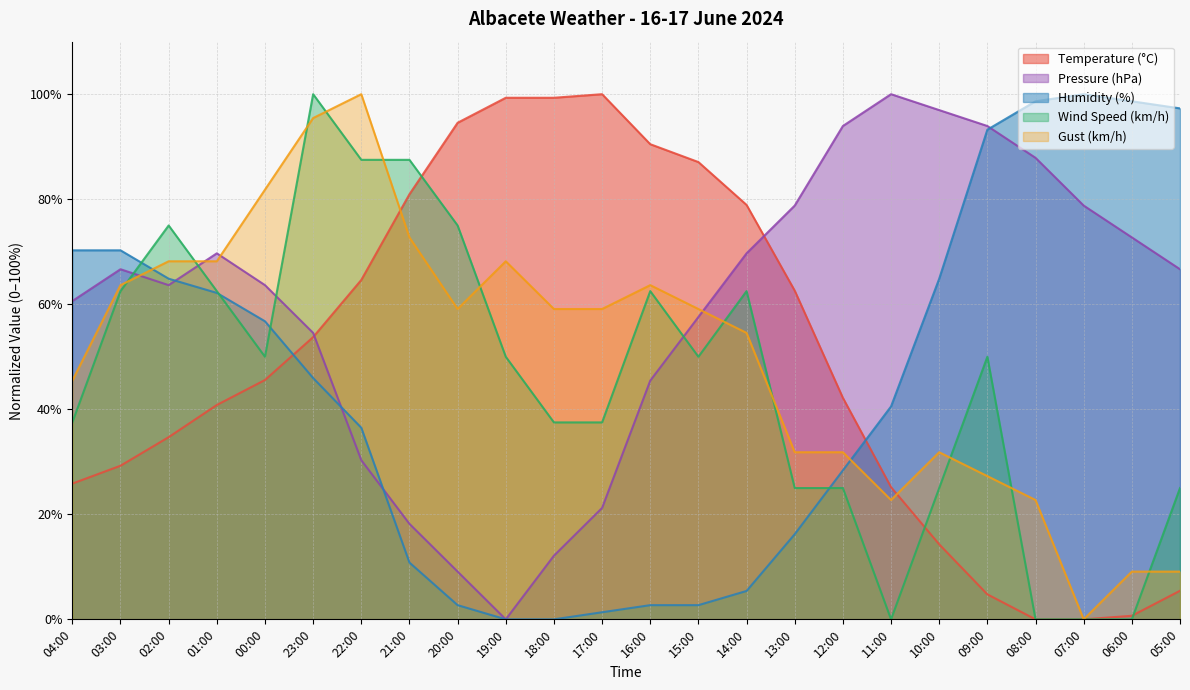

What is the difference between the second highest and minimum values in the Pressure (hPa) series?

97.0